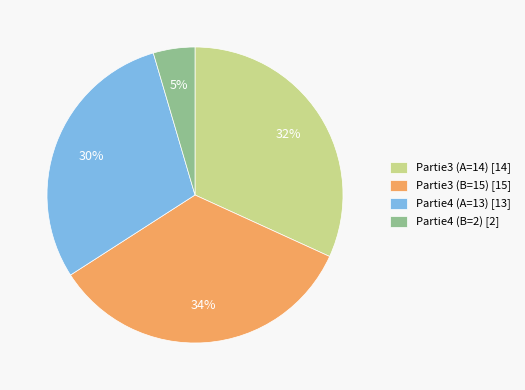

Does Partie4 (A=13) represent more than half of the total?

No